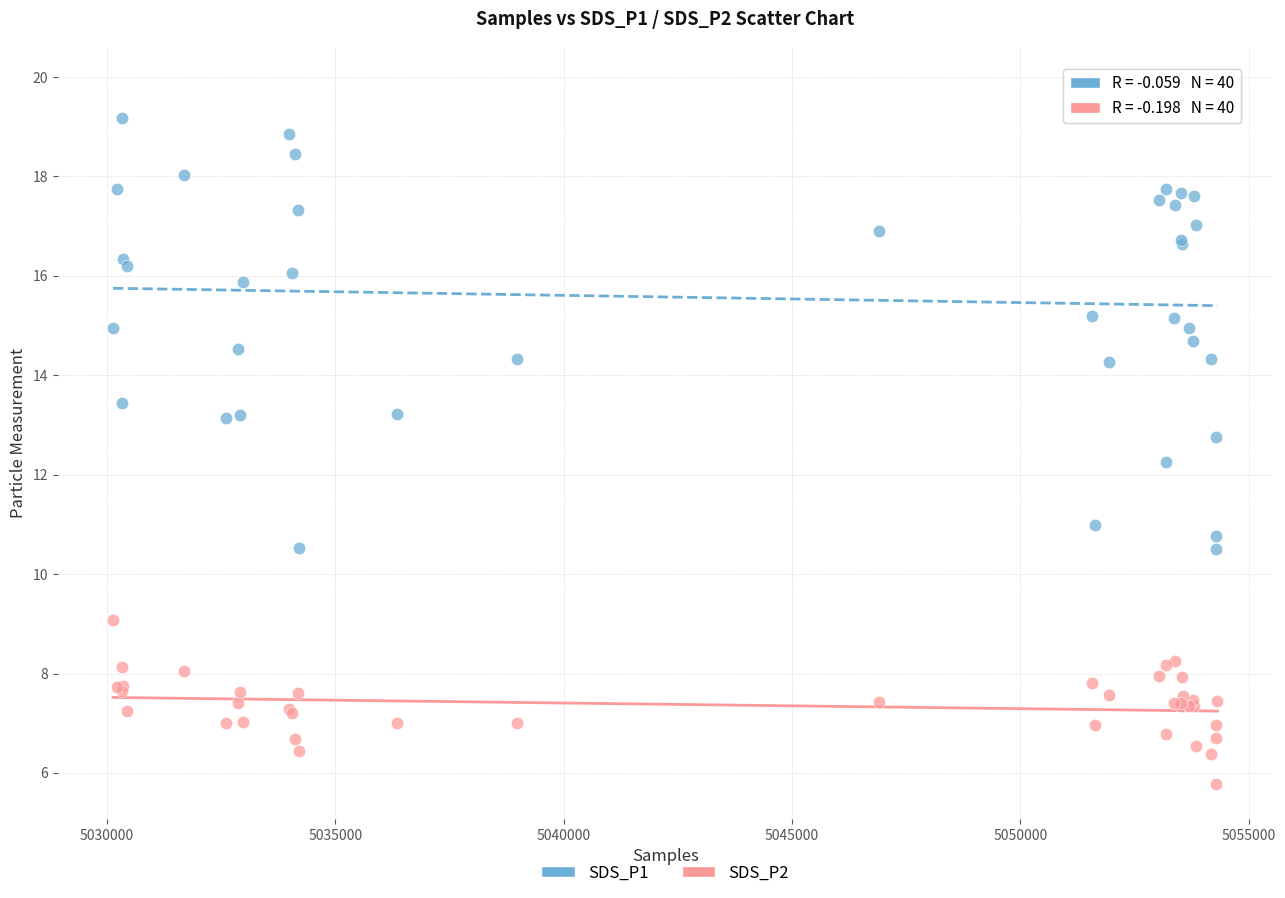

Which series reaches the maximum Y coordinate?

SDS_P1